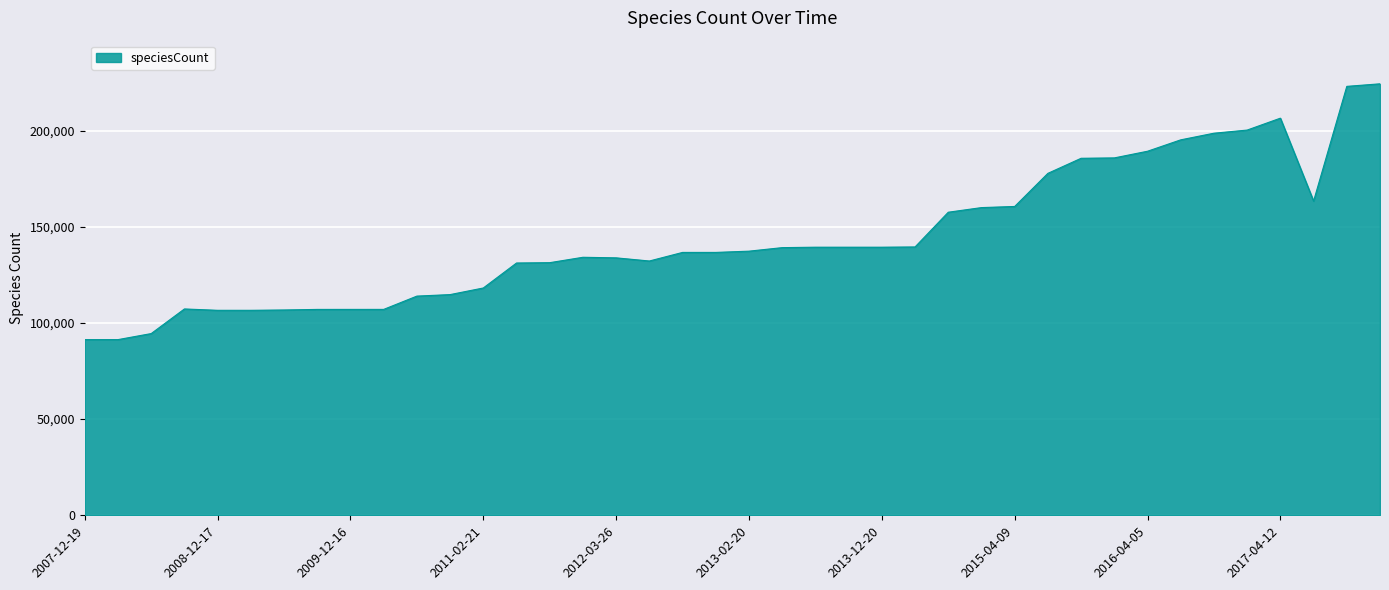

What is the minimum value shown in the chart?

91332